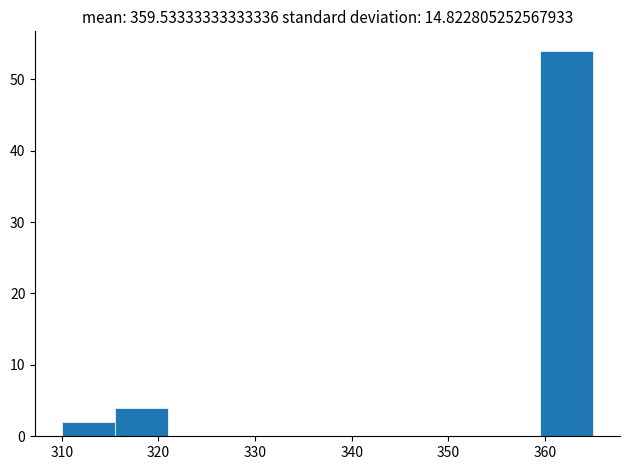

Reading left to right, transcribe this chart: for each bar, give the range it covers on the x-axis and its height. Neither the bar edges nor the heights are printed on the chart, so give them approximately, as read against the axes.

310.0 to 315.5: 2
315.5 to 321.0: 4
321.0 to 326.5: 0
326.5 to 332.0: 0
332.0 to 337.5: 0
337.5 to 343.0: 0
343.0 to 348.5: 0
348.5 to 354.0: 0
354.0 to 359.5: 0
359.5 to 365.0: 54